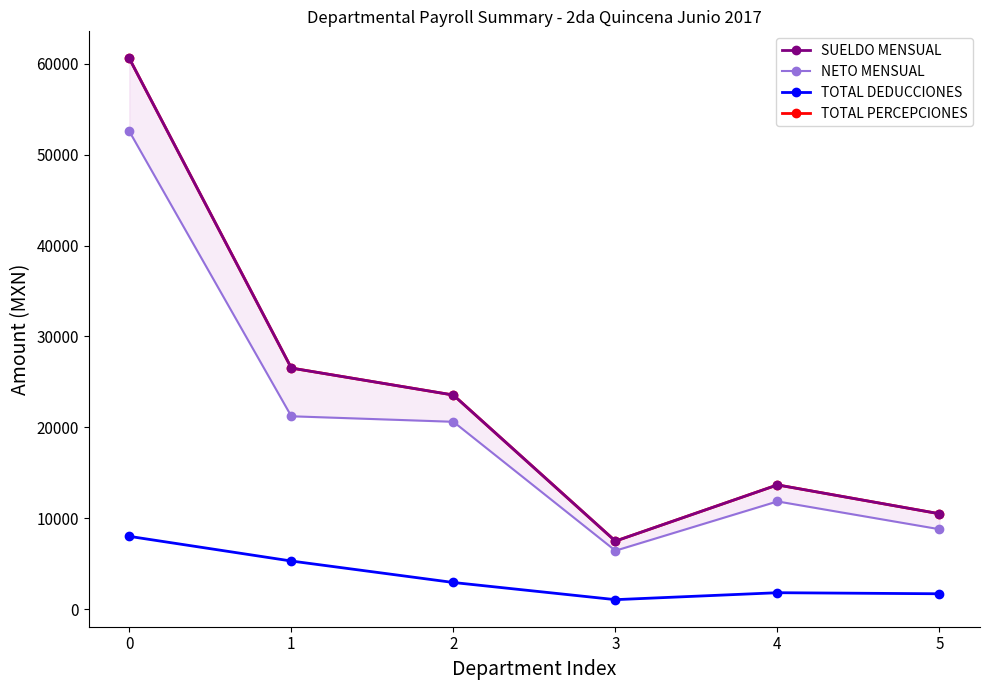

What are all the series names shown in the legend?

SUELDO MENSUAL, NETO MENSUAL, TOTAL DEDUCCIONES, TOTAL PERCEPCIONES